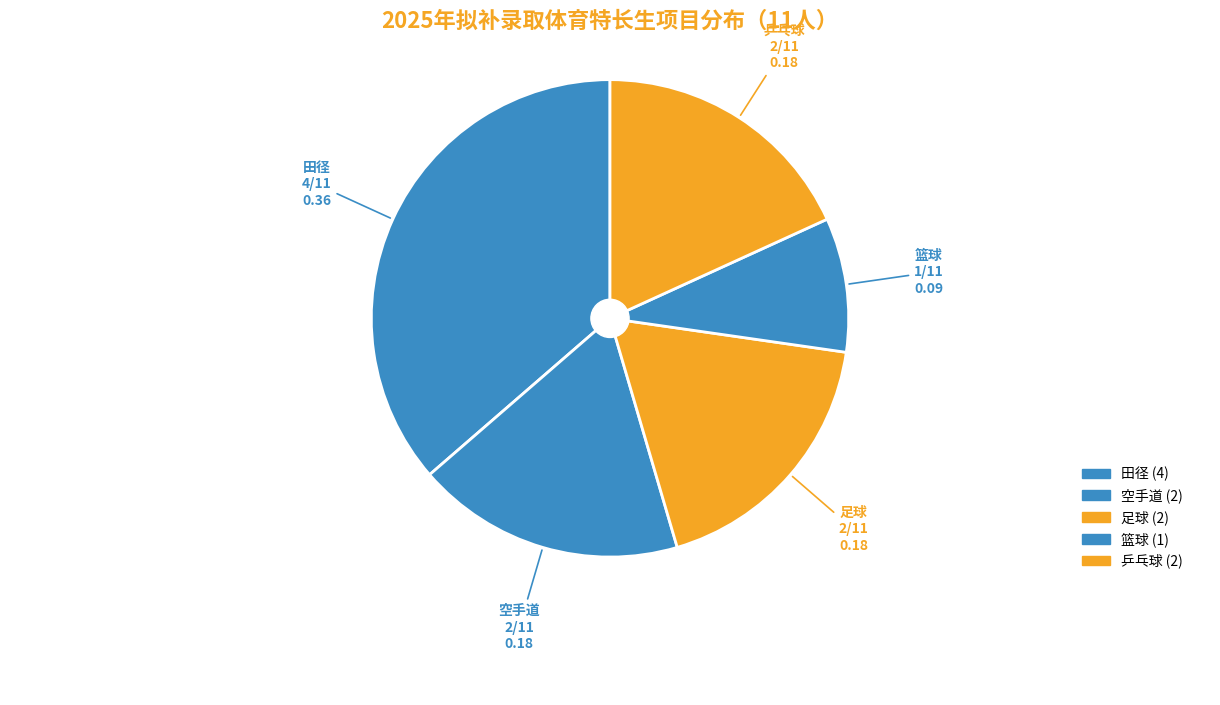

How many slices are in this pie chart?

5